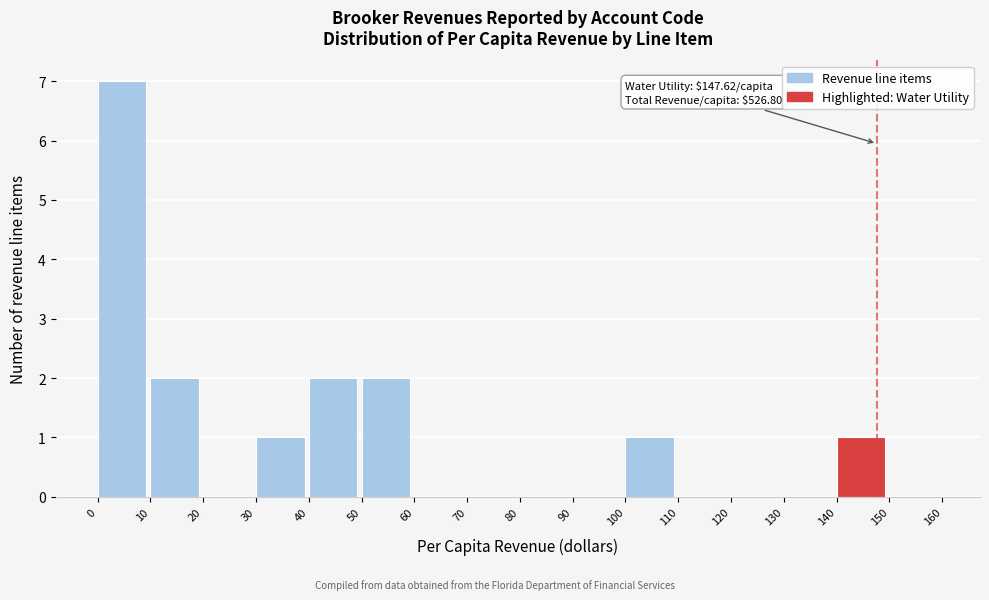

Which range on the x-axis has the tallest bar?

0 to 10